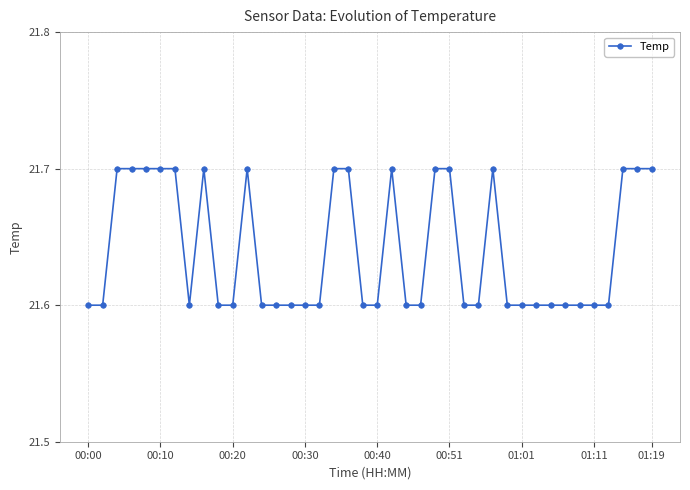

Does the chart display data point markers on the line(s)?

Yes